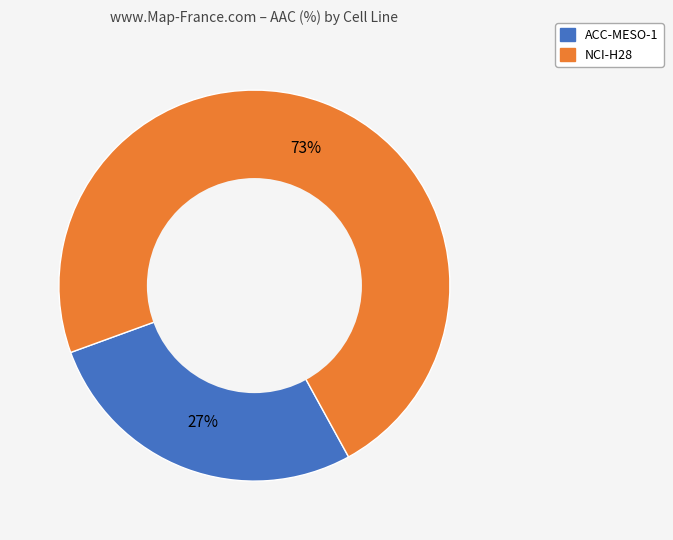

Rank the categories by value from lowest to highest.

ACC-MESO-1, NCI-H28